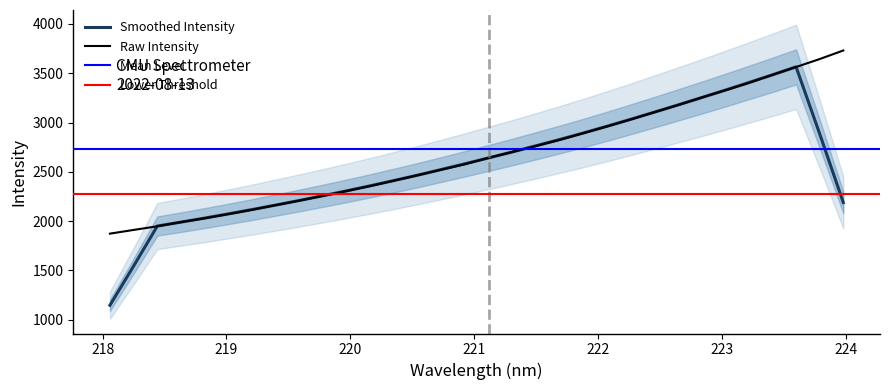

What is the value of the 29th point from the left?

3484.0